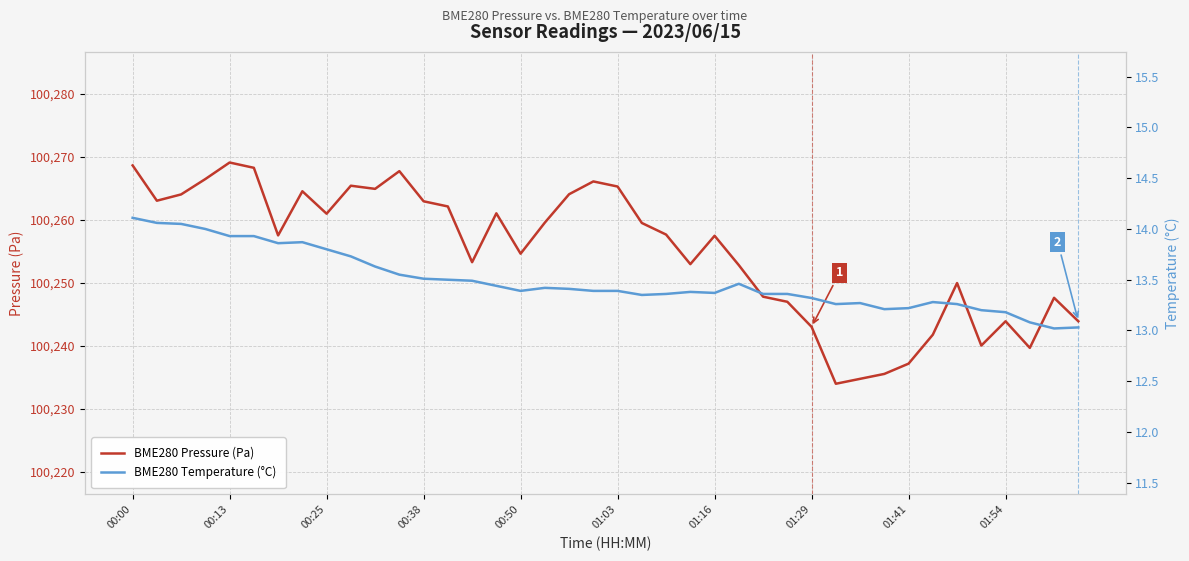

What is the average value of the BME280 Temperature (°C) series?

13.5